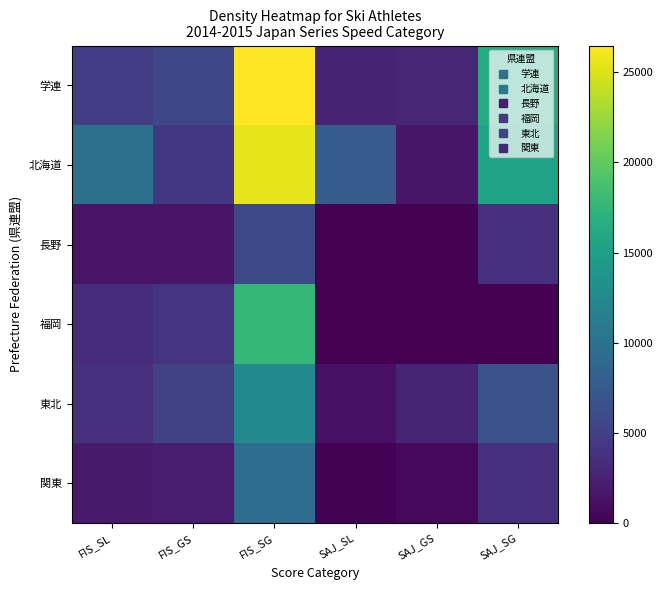

How many distinct data groups are displayed?

6